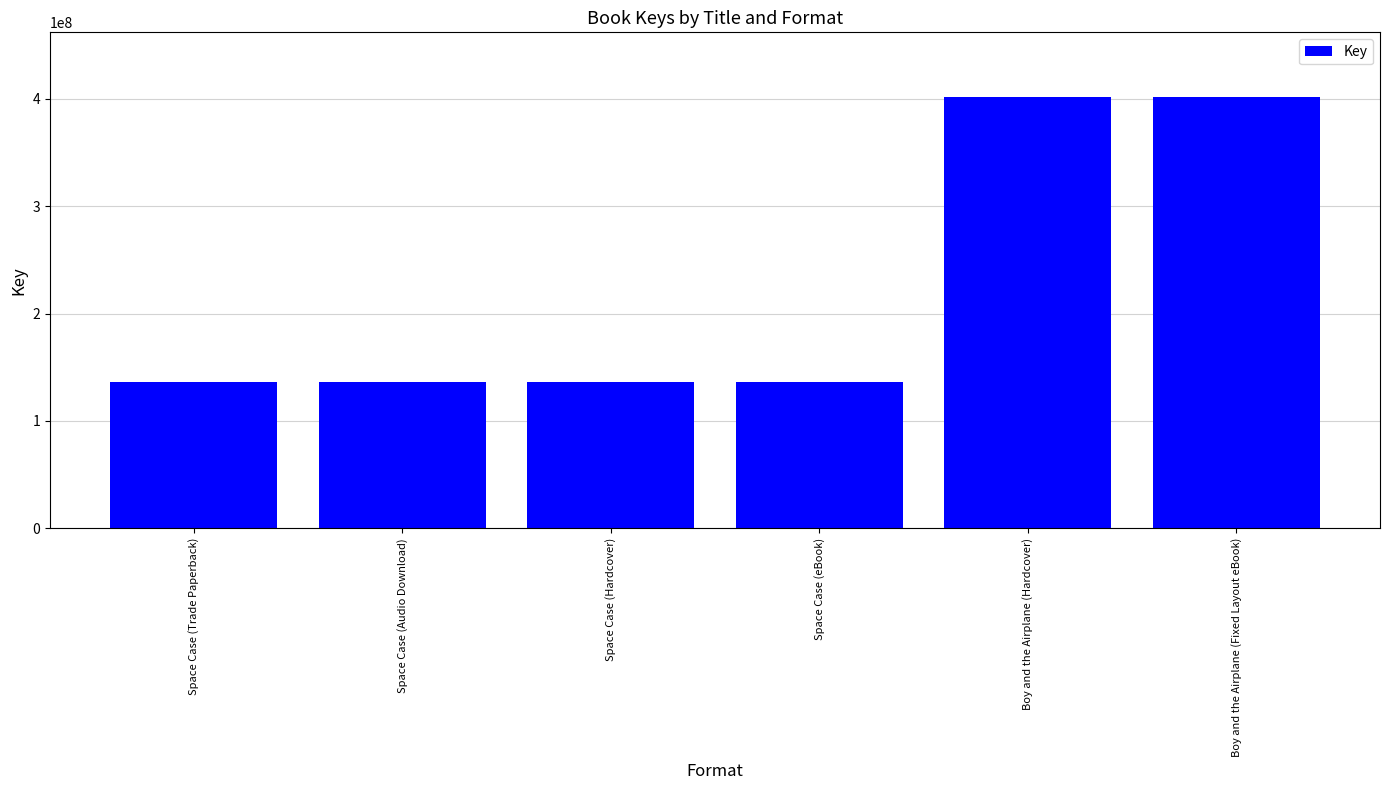

What is the value of the 4th bar from the left?

136319459